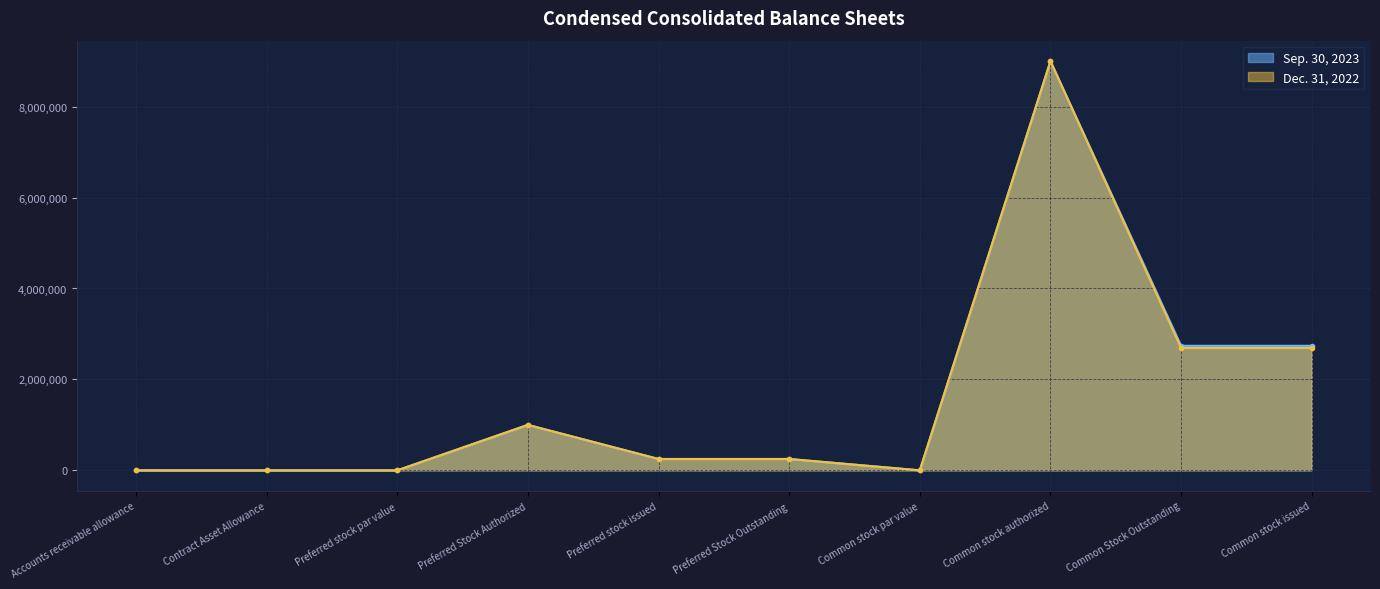

Which series has the widest spread of values?

Dec. 31, 2022